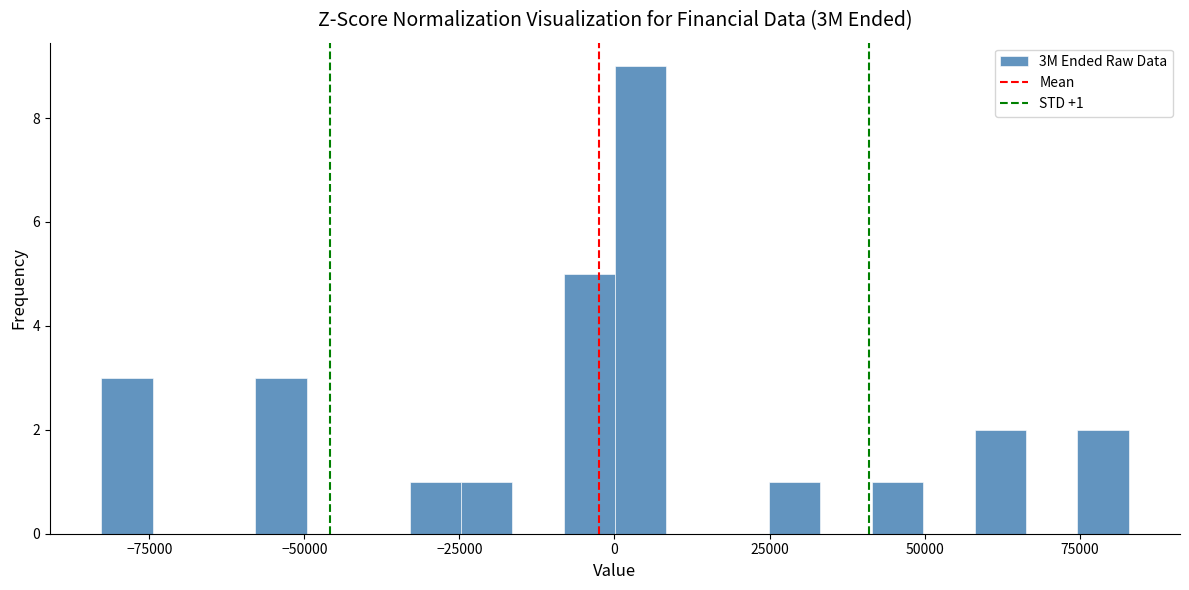

Read against the x-axis, roughly where is the centre of the tallest bar?

5000